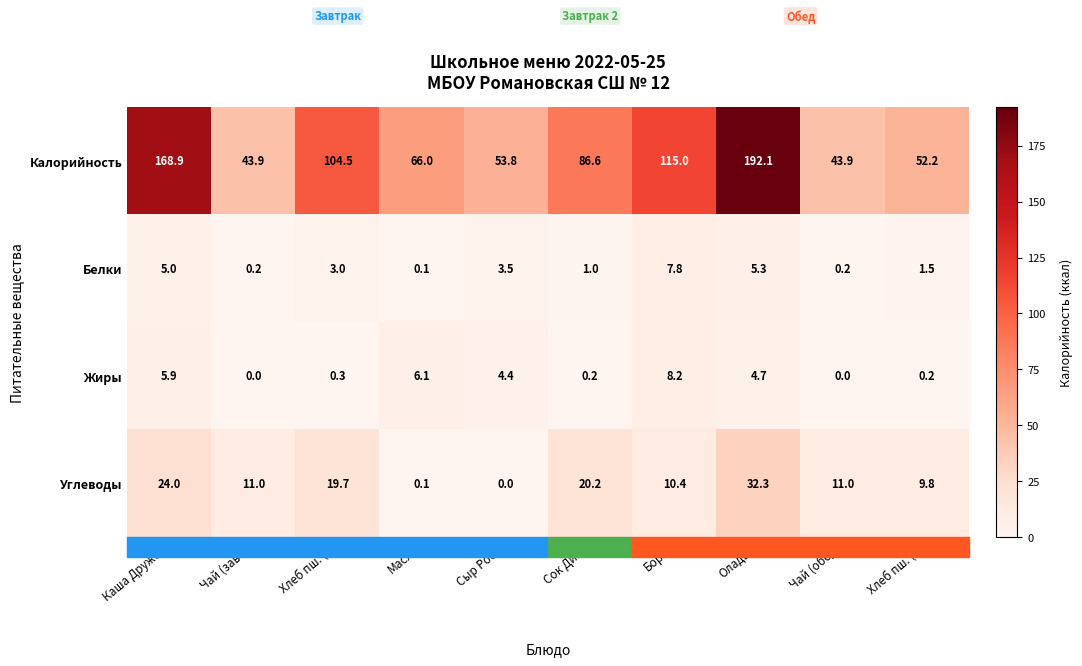

The value of Калорийность at Хлеб пш. (о) is 52.2. True or false?

True